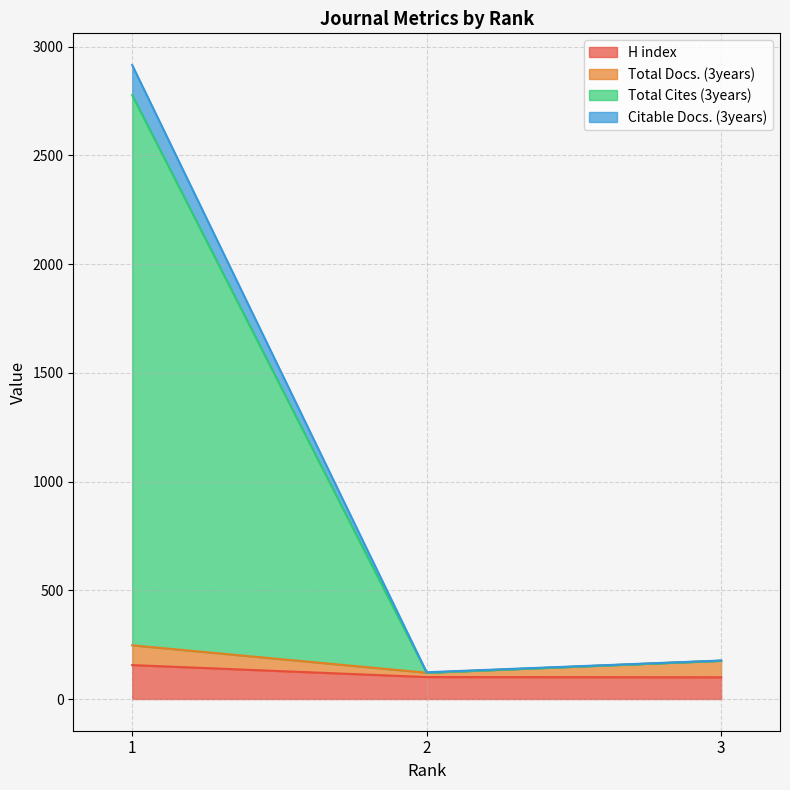

How many lines are shown in the chart?

4